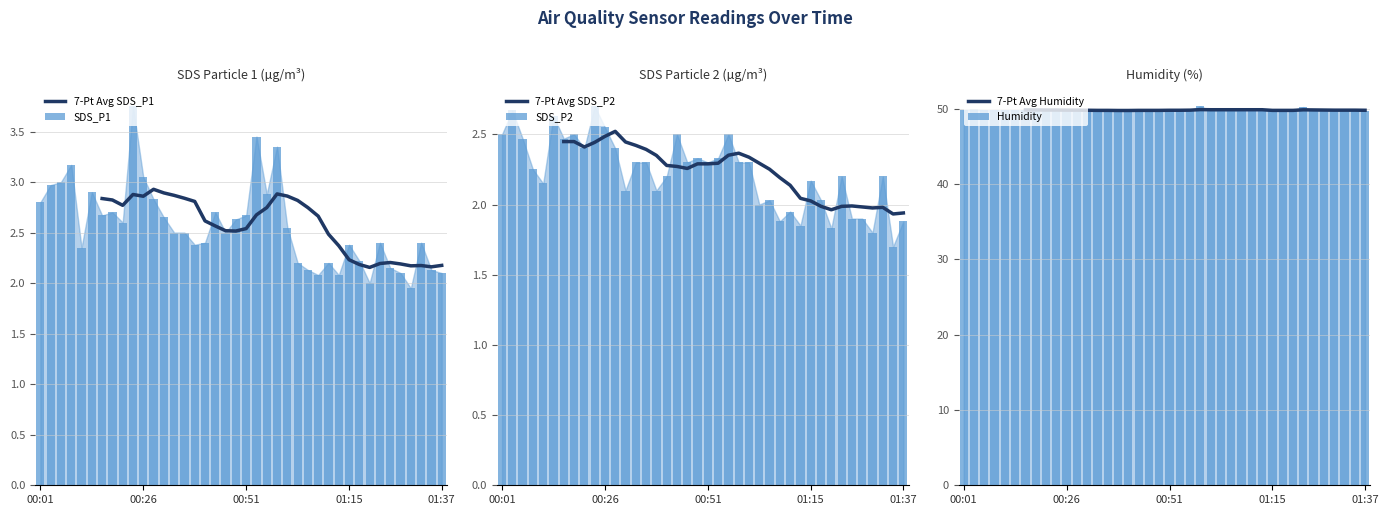

What are all the series names shown in the legend?

7-Pt Avg SDS_P1, SDS_P1, 7-Pt Avg SDS_P2, SDS_P2, 7-Pt Avg Humidity, Humidity